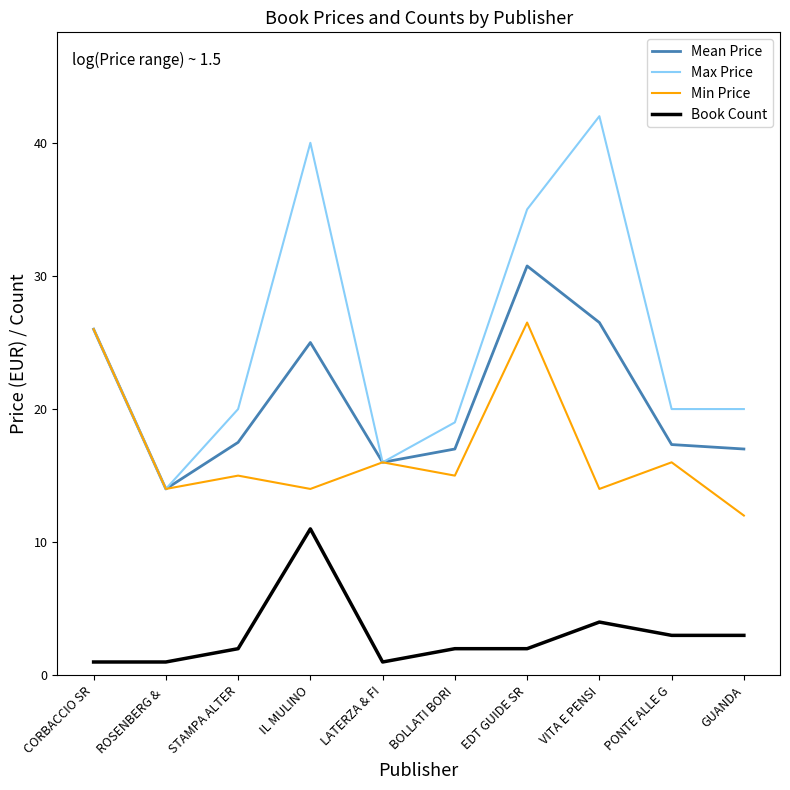

What is the minimum value shown in the chart?

1.0